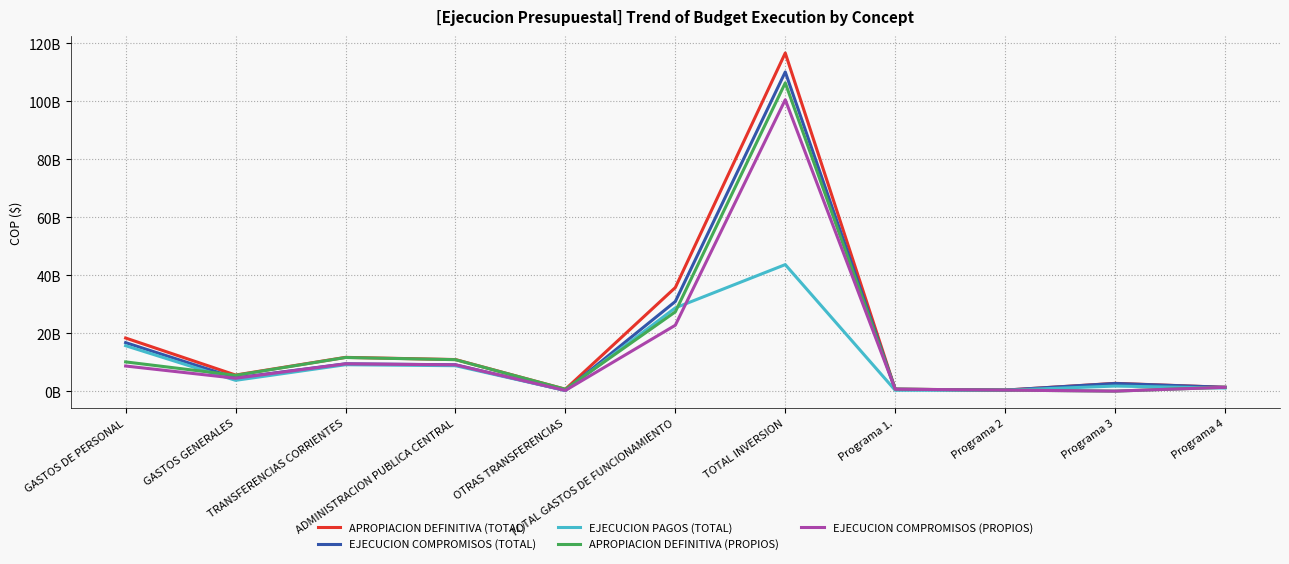

Reading left to right, what are all the values shown in this chart?

APROPIACION DEFINITIVA (TOTAL): GASTOS DE PERSONAL=18416176677	GASTOS GENERALES=5655584052	TRANSFERENCIAS CORRIENTES=11744534985	ADMINISTRACION PUBLICA CENTRAL=10994534985	OTRAS TRANSFERENCIAS=750000000	TOTAL GASTOS DE FUNCIONAMIENTO=35816295714	TOTAL INVERSION=116661297710	Programa 1.=782504558	Programa 2=461133354	Programa 3=2792711735	Programa 4=1436913278
EJECUCION COMPROMISOS (TOTAL): GASTOS DE PERSONAL=16829194776	GASTOS GENERALES=4652600183	TRANSFERENCIAS CORRIENTES=9526461519	ADMINISTRACION PUBLICA CENTRAL=9187659179	OTRAS TRANSFERENCIAS=338802340	TOTAL GASTOS DE FUNCIONAMIENTO=31008256478	TOTAL INVERSION=110126624252	Programa 1.=764432558	Programa 2=461133354	Programa 3=2747938145	Programa 4=1423587008
EJECUCION PAGOS (TOTAL): GASTOS DE PERSONAL=15768731008	GASTOS GENERALES=3828964508	TRANSFERENCIAS CORRIENTES=9211358480	ADMINISTRACION PUBLICA CENTRAL=8872556140	OTRAS TRANSFERENCIAS=338802340	TOTAL GASTOS DE FUNCIONAMIENTO=28809053996	TOTAL INVERSION=43722512719	Programa 1.=401946464	Programa 2=414593635	Programa 3=1856641259	Programa 4=1165875555
APROPIACION DEFINITIVA (PROPIOS): GASTOS DE PERSONAL=10182807219	GASTOS GENERALES=5558168832	TRANSFERENCIAS CORRIENTES=11702680985	ADMINISTRACION PUBLICA CENTRAL=10952680985	OTRAS TRANSFERENCIAS=750000000	TOTAL GASTOS DE FUNCIONAMIENTO=27443657036	TOTAL INVERSION=106355411521	Programa 1.=782504558	Programa 2=461133354	Programa 3=112711735	Programa 4=1436913278
EJECUCION COMPROMISOS (PROPIOS): GASTOS DE PERSONAL=8768379667	GASTOS GENERALES=4555465133	TRANSFERENCIAS CORRIENTES=9505692519	ADMINISTRACION PUBLICA CENTRAL=9166890179	OTRAS TRANSFERENCIAS=338802340	TOTAL GASTOS DE FUNCIONAMIENTO=22829537319	TOTAL INVERSION=100552405834	Programa 1.=764432558	Programa 2=461133354	Programa 3=112711735	Programa 4=1423587008